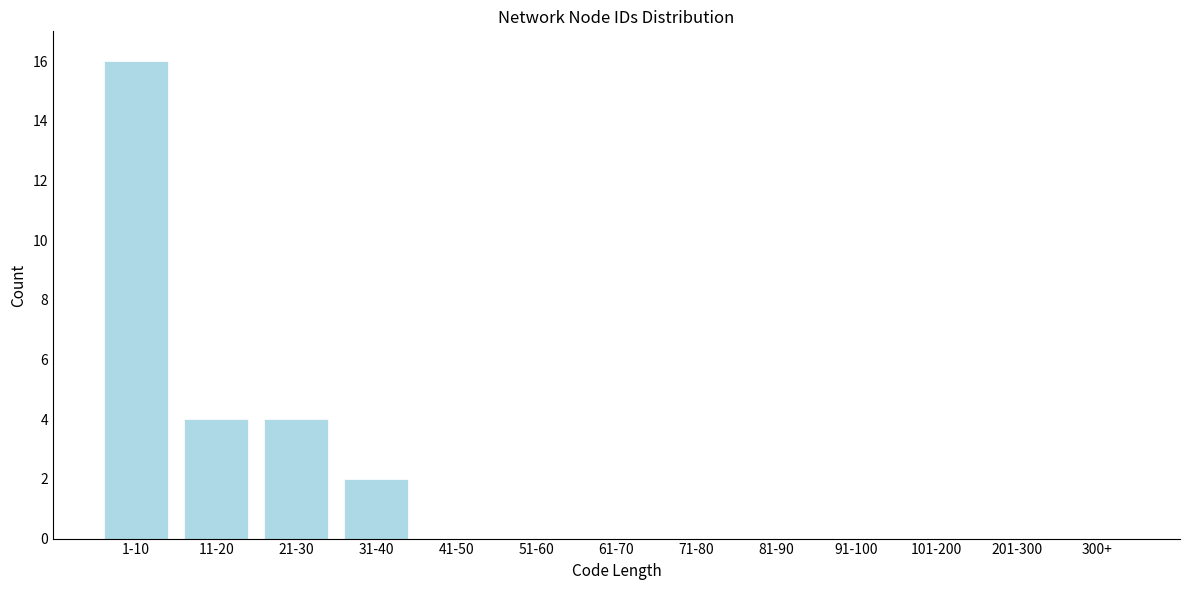

Reading left to right, transcribe all the data shown in this chart.

1-10=16	11-20=4	21-30=4	31-40=2	41-50=0	51-60=0	61-70=0	71-80=0	81-90=0	91-100=0	101-200=0	201-300=0	300+=0